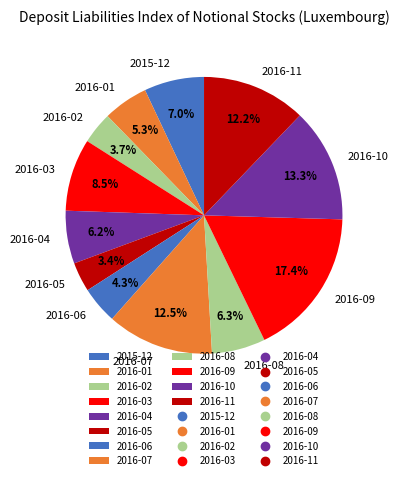

Does any single category account for the majority?

No